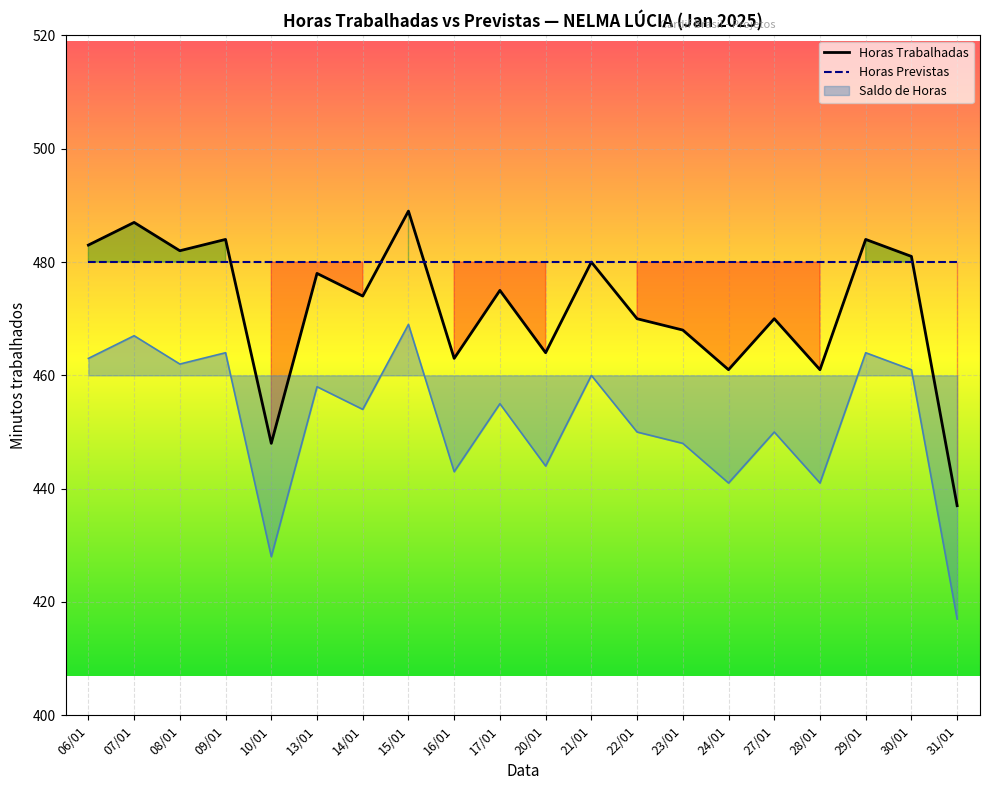

At how many categories does at least one series exceed 475?

20